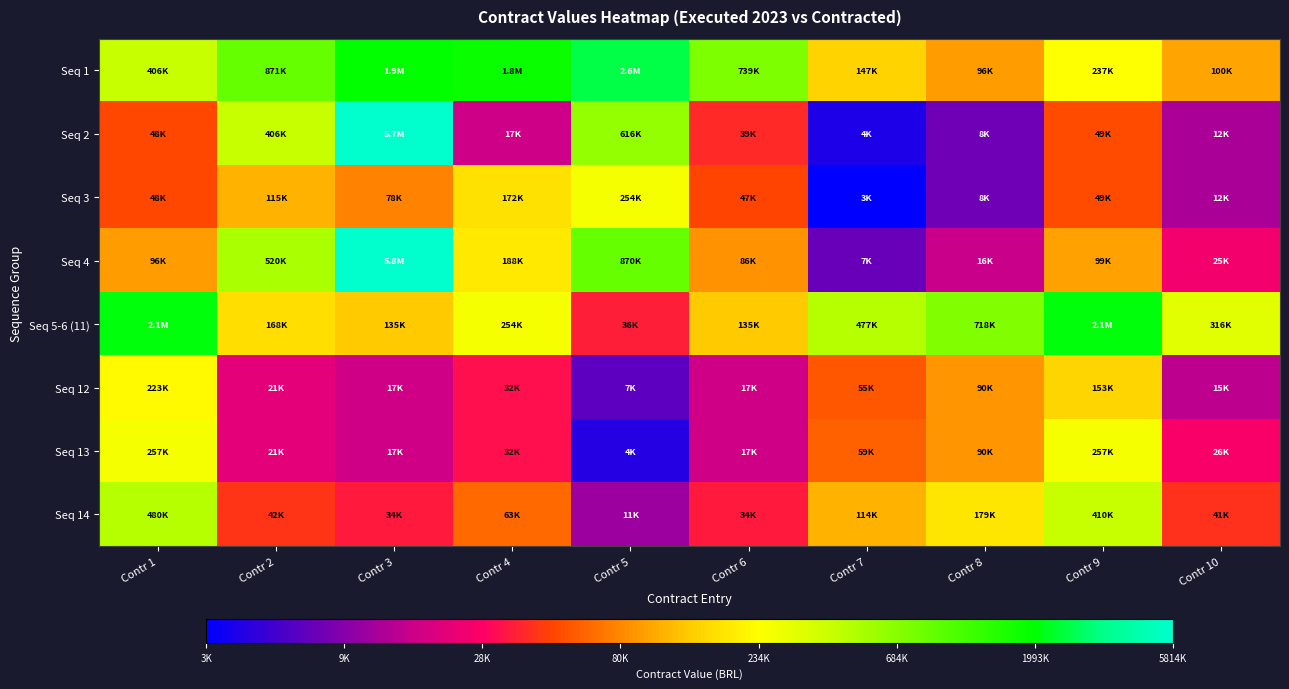

At which category is the sum across all series the highest?

Contr 3